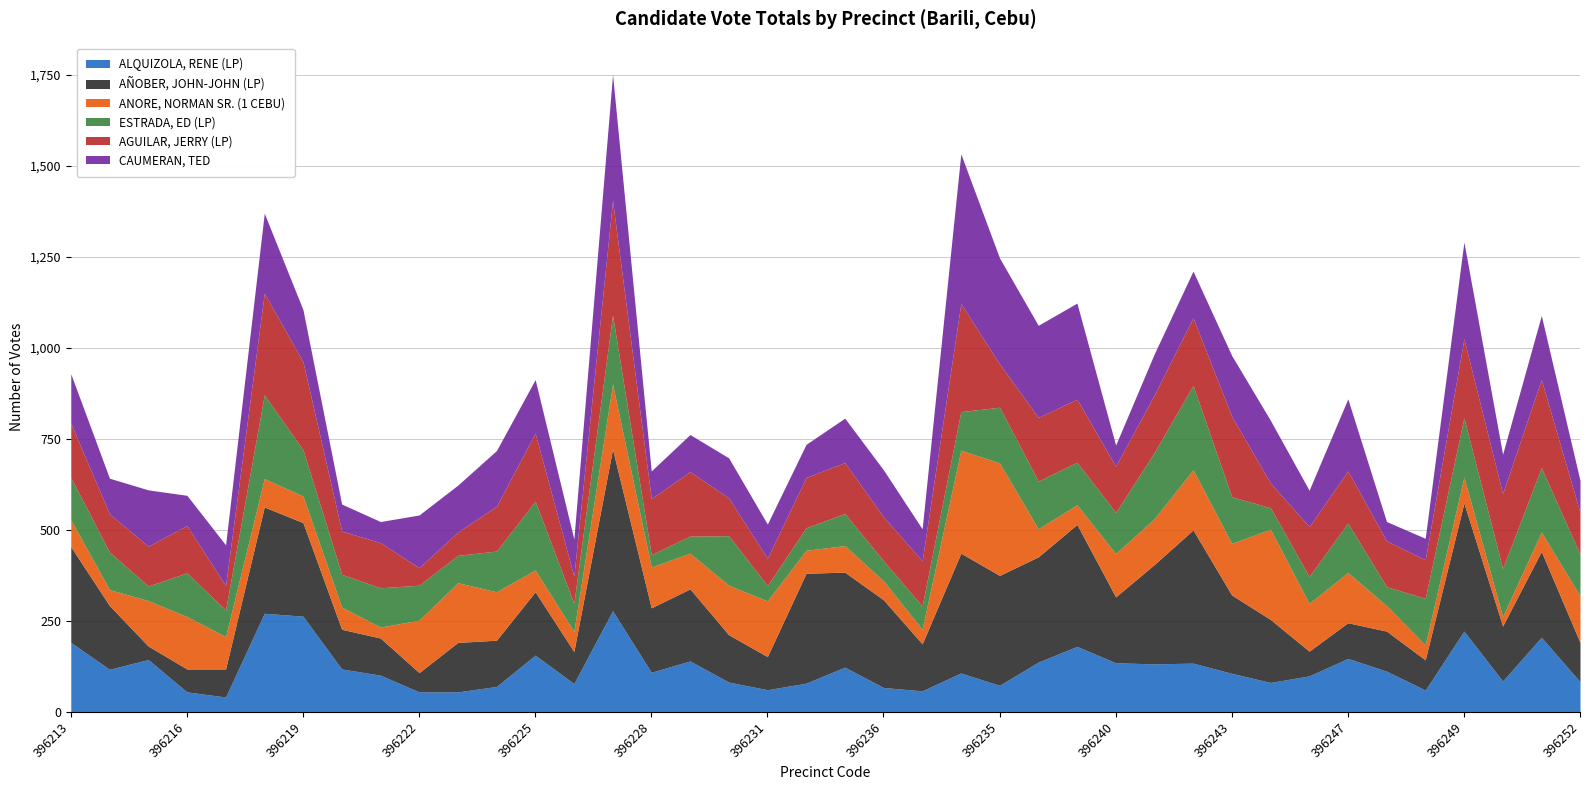

Where does the ANORE, NORMAN SR. (1 CEBU) series first go above 98?

396215